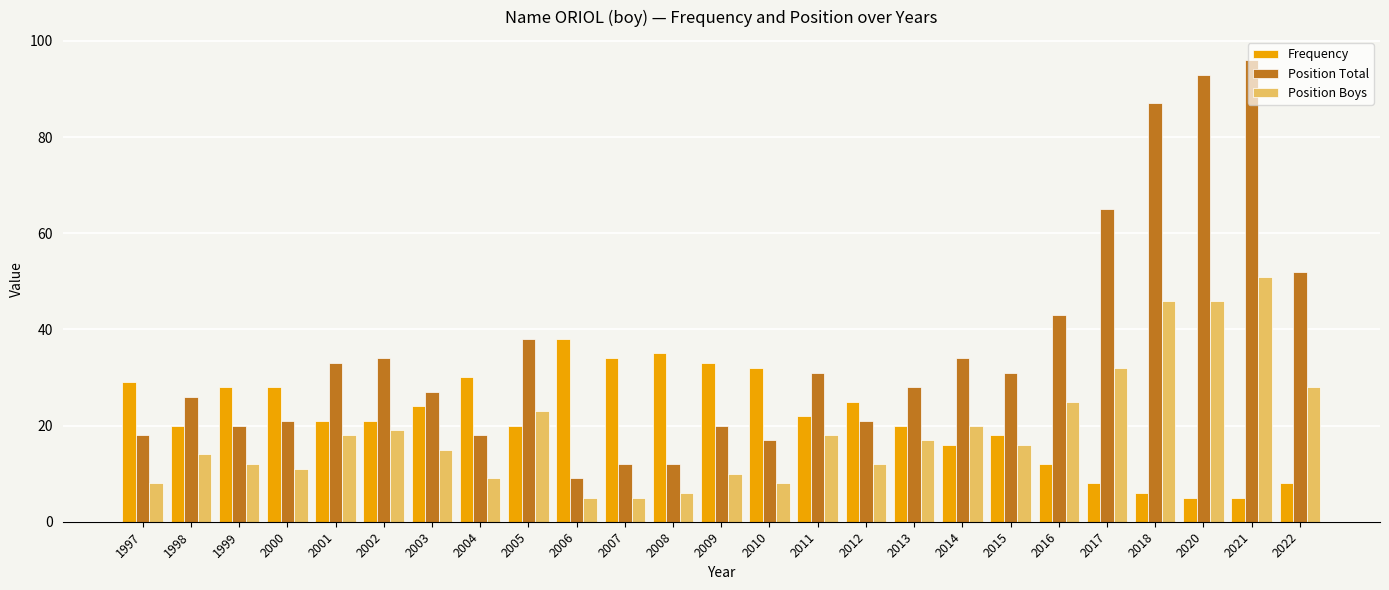

How many categories are shown in the chart?

25